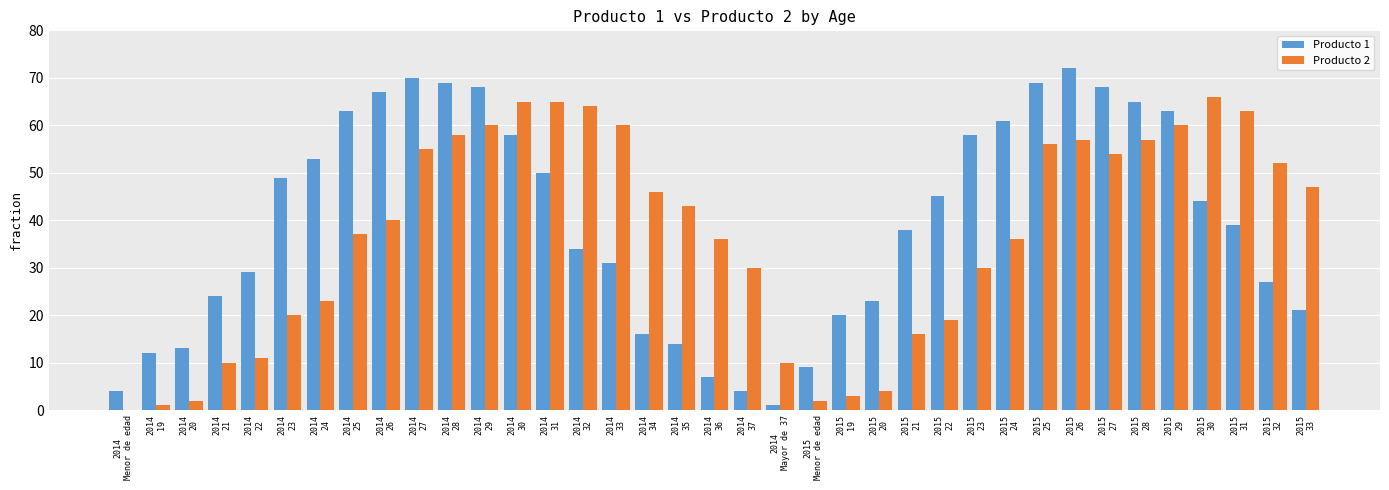

How many distinct data groups are displayed?

2